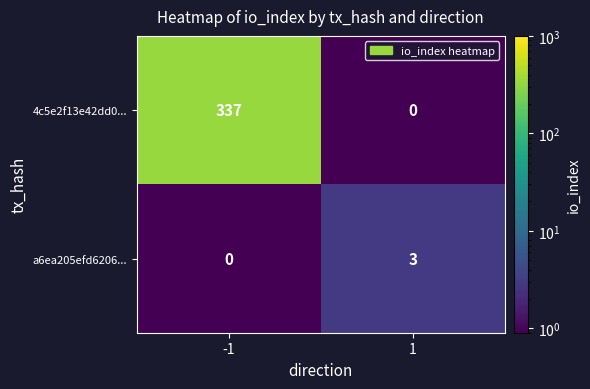

Which series has the widest spread of values?

4c5e2f13e42dd0...